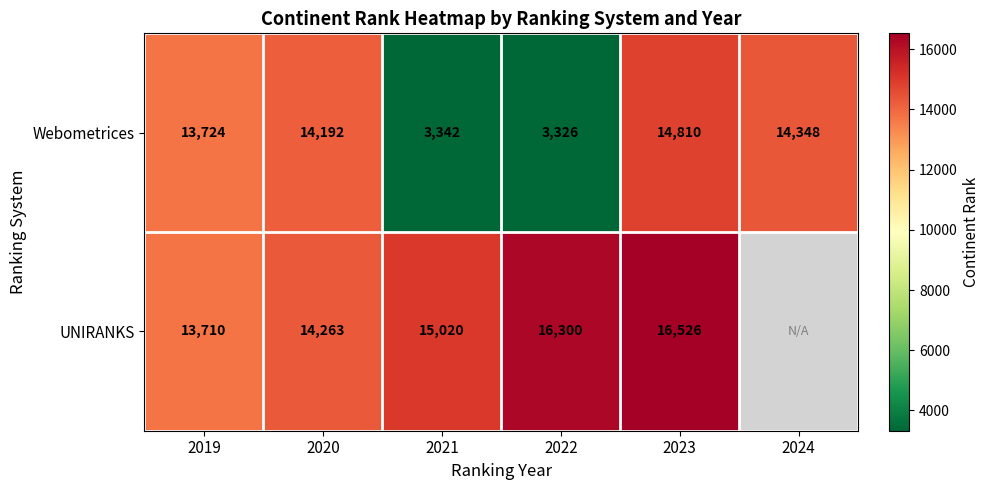

The Webometrices series shows 2108 at 2022. True or false?

False